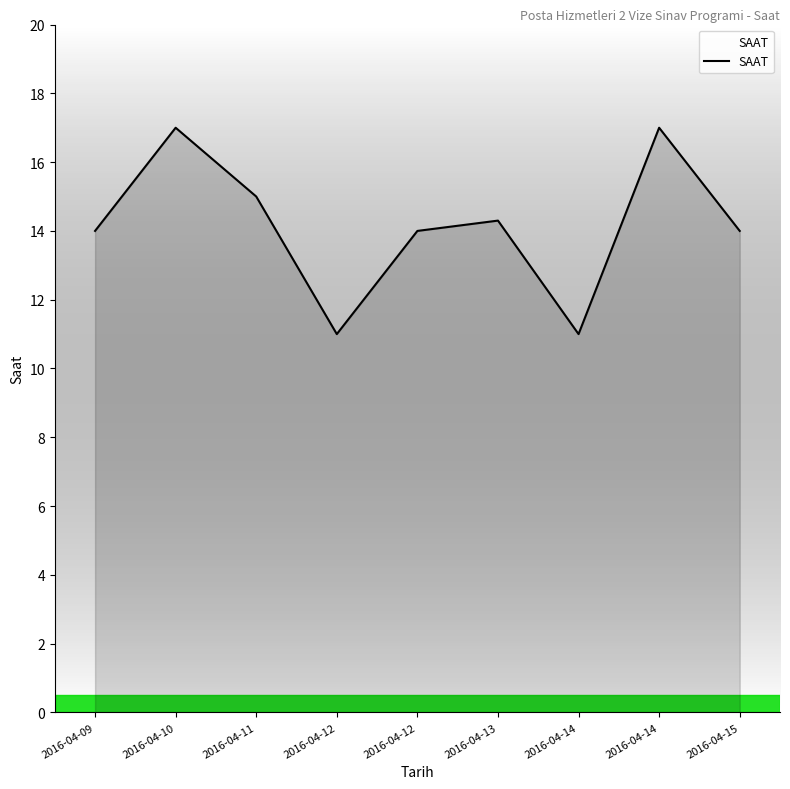

What is the sum of all values?

127.3